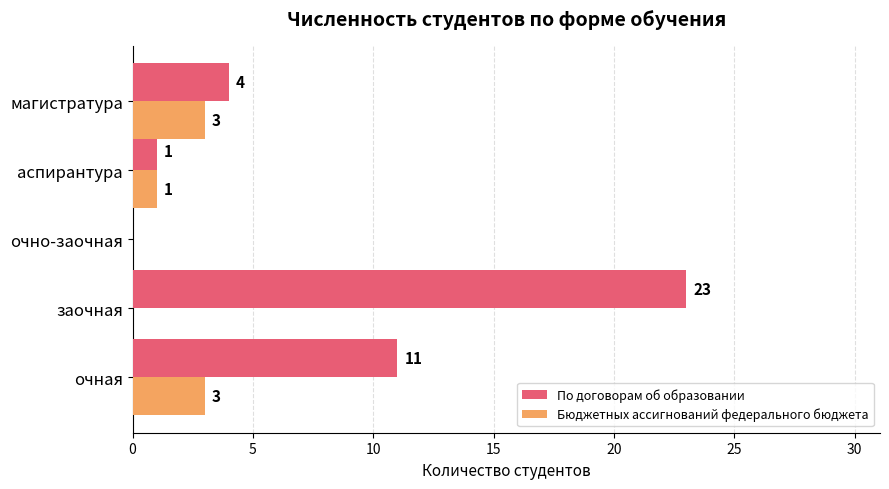

Count the Бюджетных ассигнований федерального бюджета values in the range 0 to 3.

5